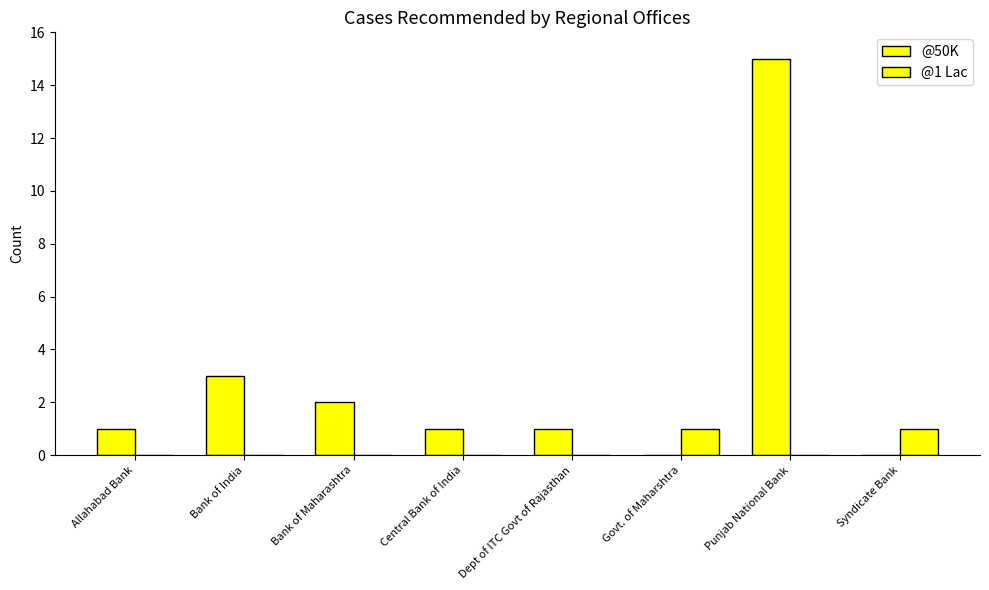

What is the difference between the highest and lowest values at Govt. of Maharshtra?

1